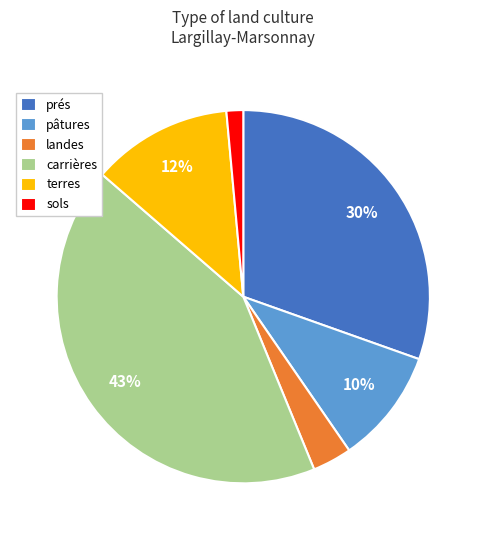

Is there any slice that represents more than half of the pie?

No